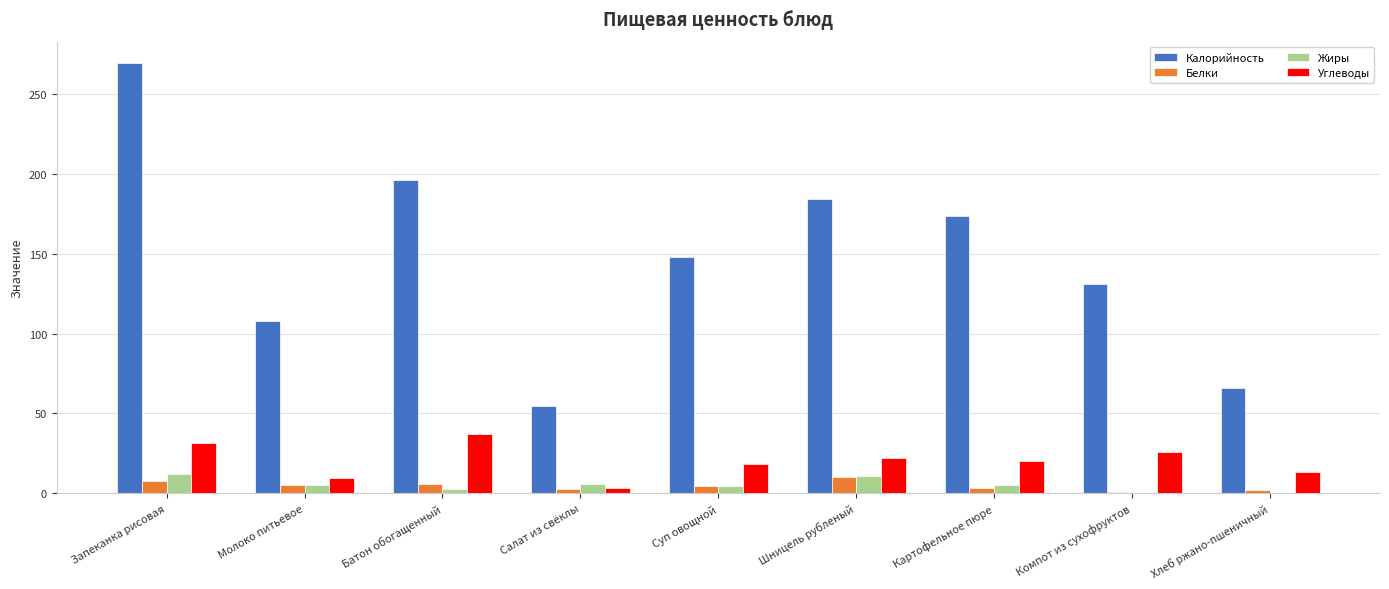

What is the maximum value shown in the chart?

269.5